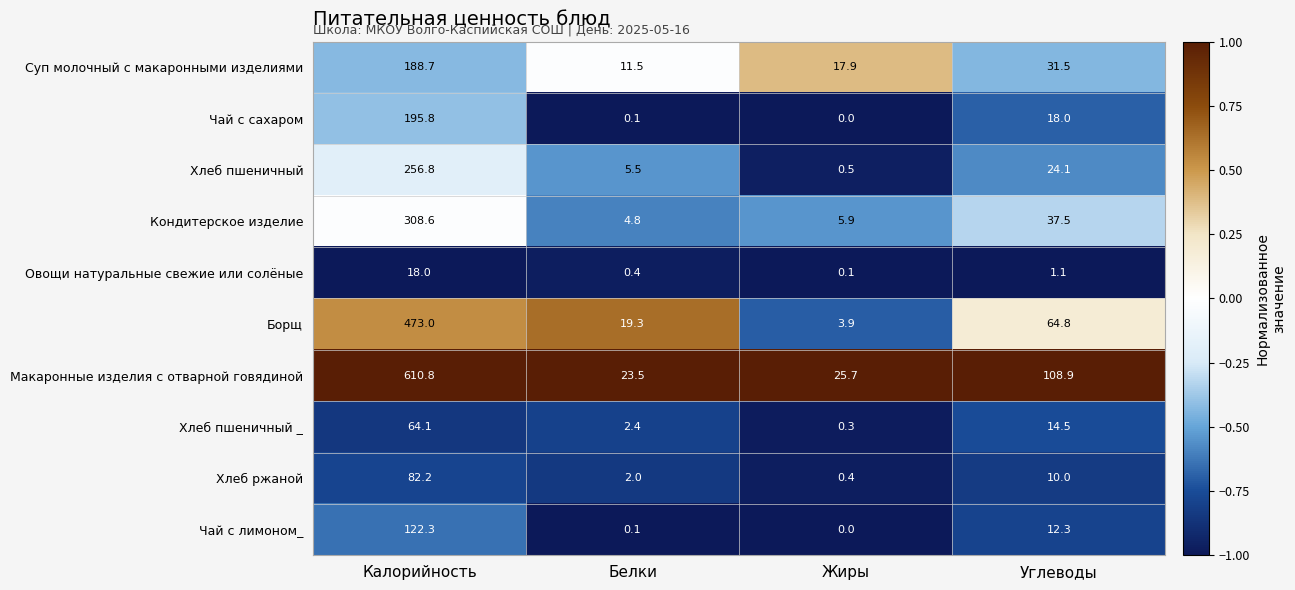

At which label does Хлеб пшеничный _ reach its minimum?

Жиры